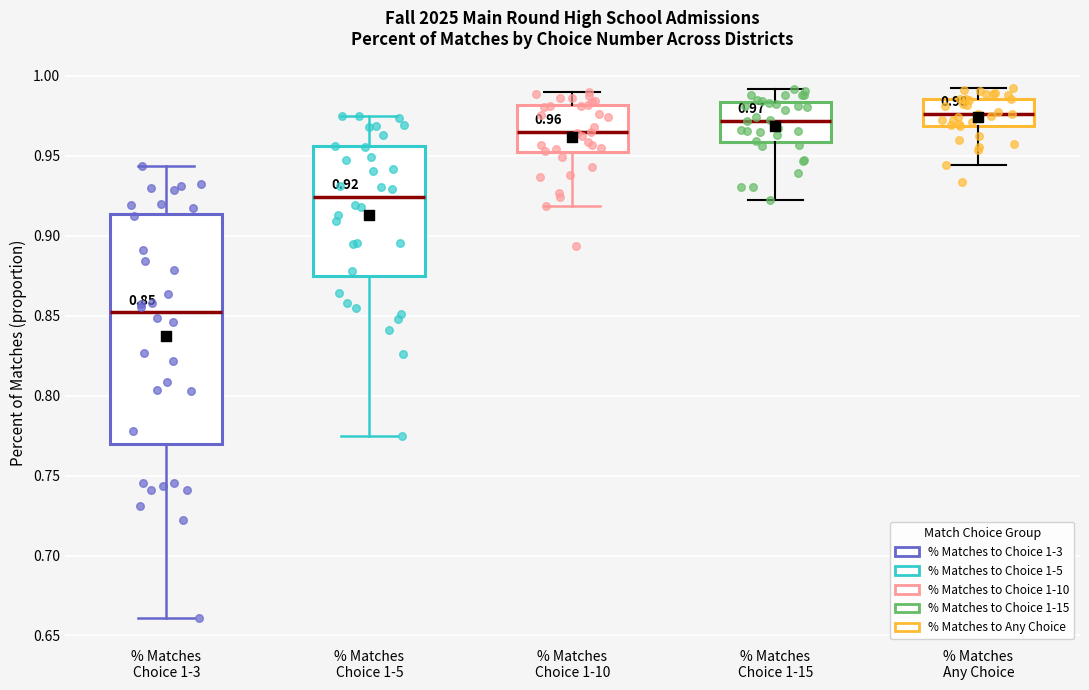

Comparing the boxes themselves (not the whiskers), which one is the tallest?

% Matches Choice 1-3